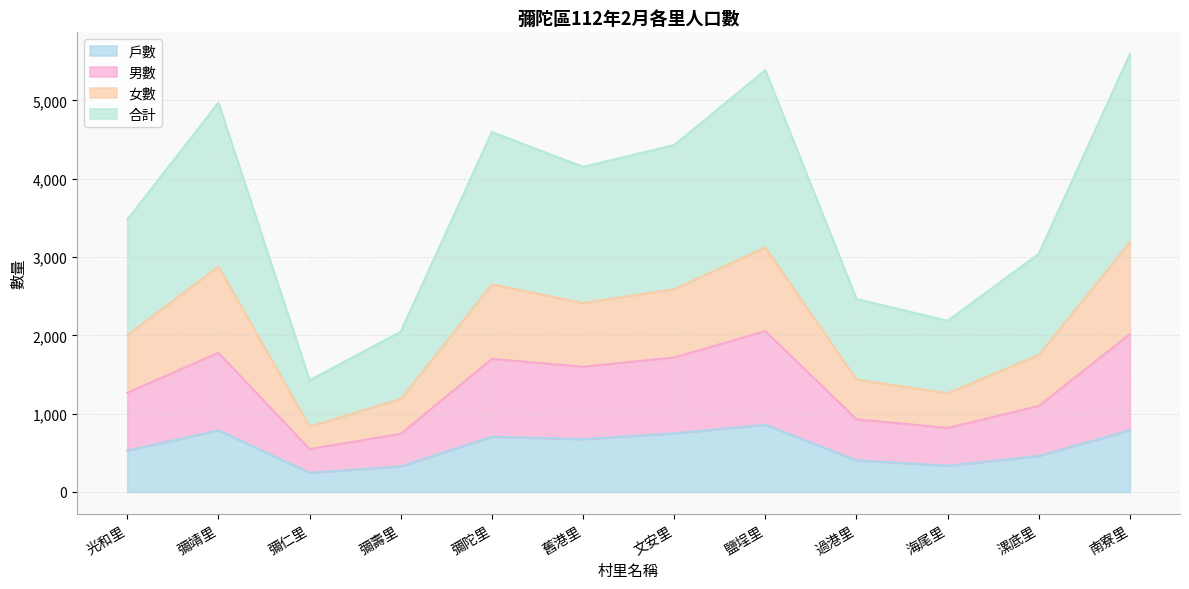

What is the maximum value for 戶數?

858